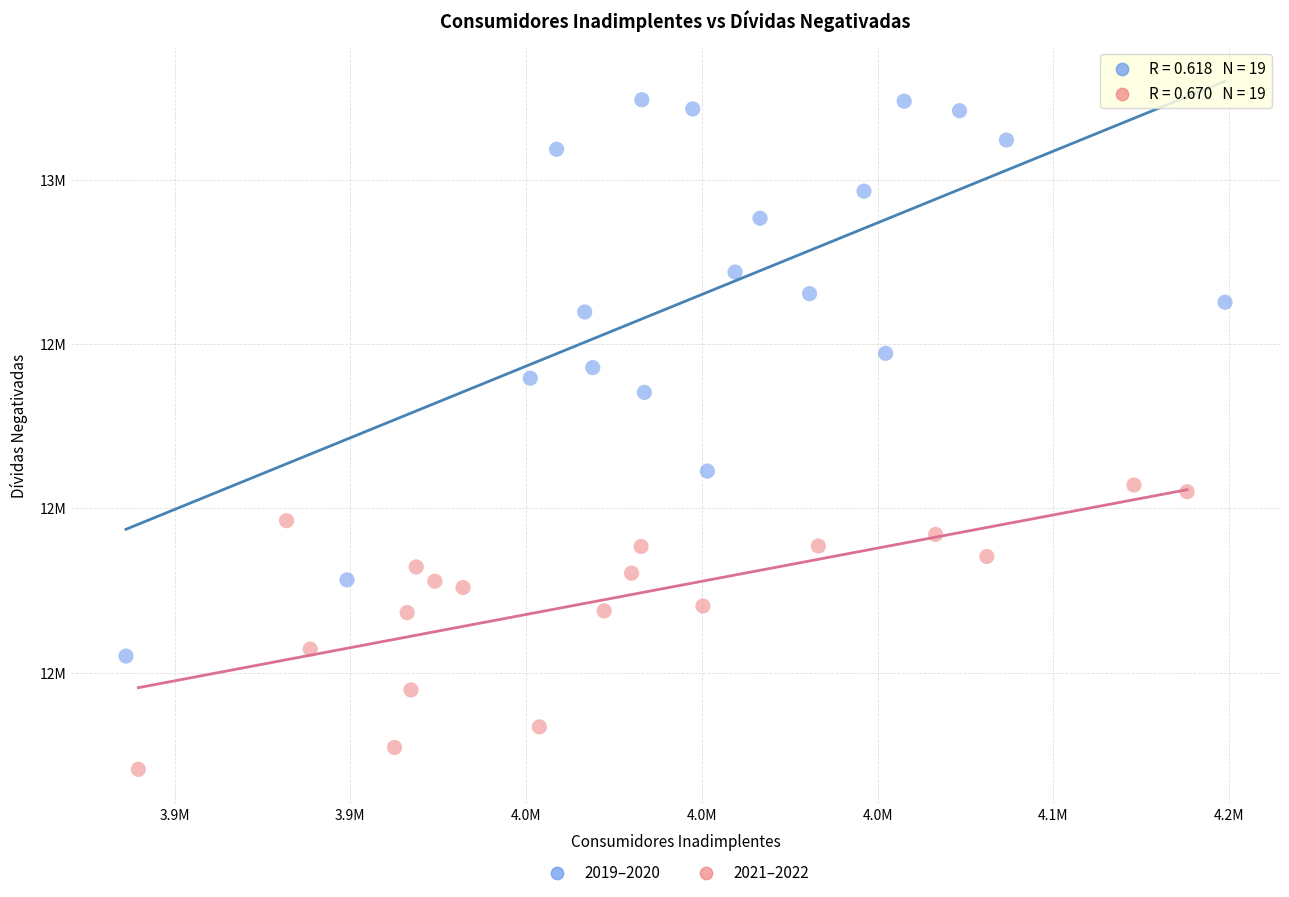

Which series contains the highest Y value?

2019–2020